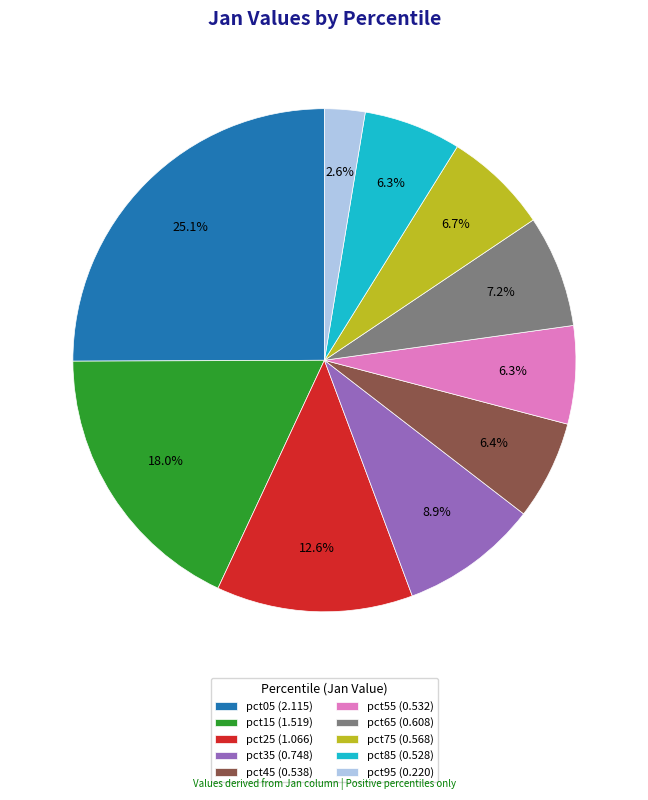

Is there any slice that represents more than half of the pie?

No